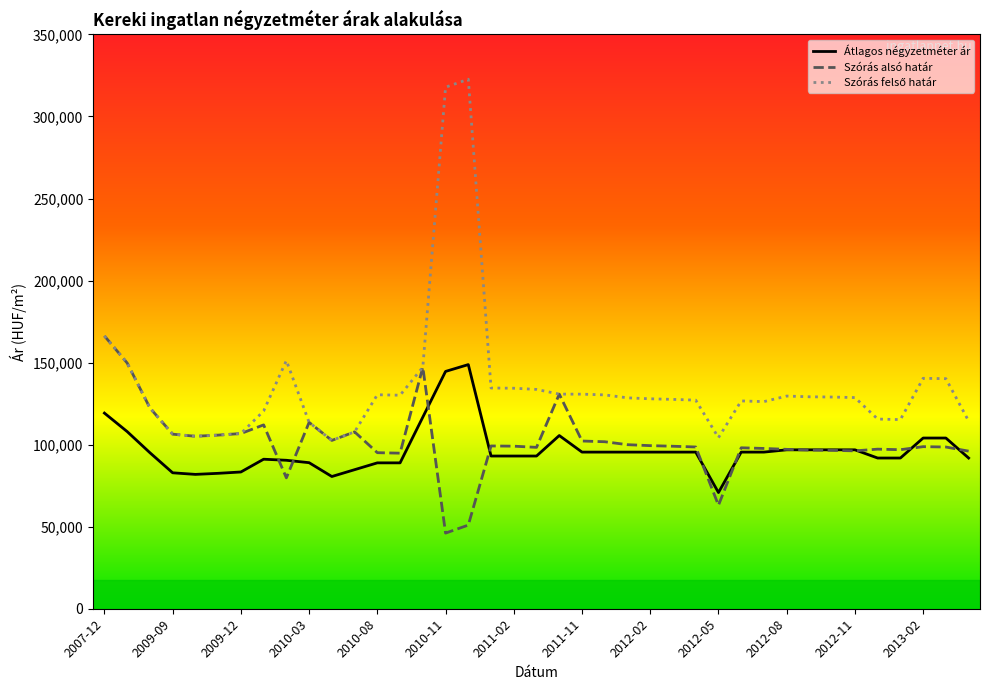

What is the greatest value displayed?

322701